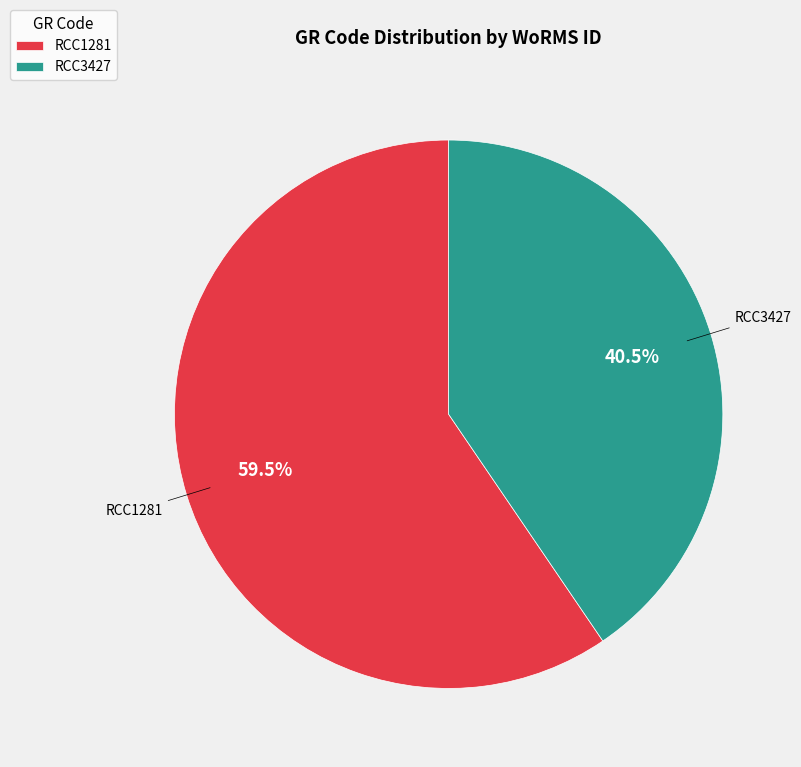

Is there any slice that represents more than half of the pie?

Yes